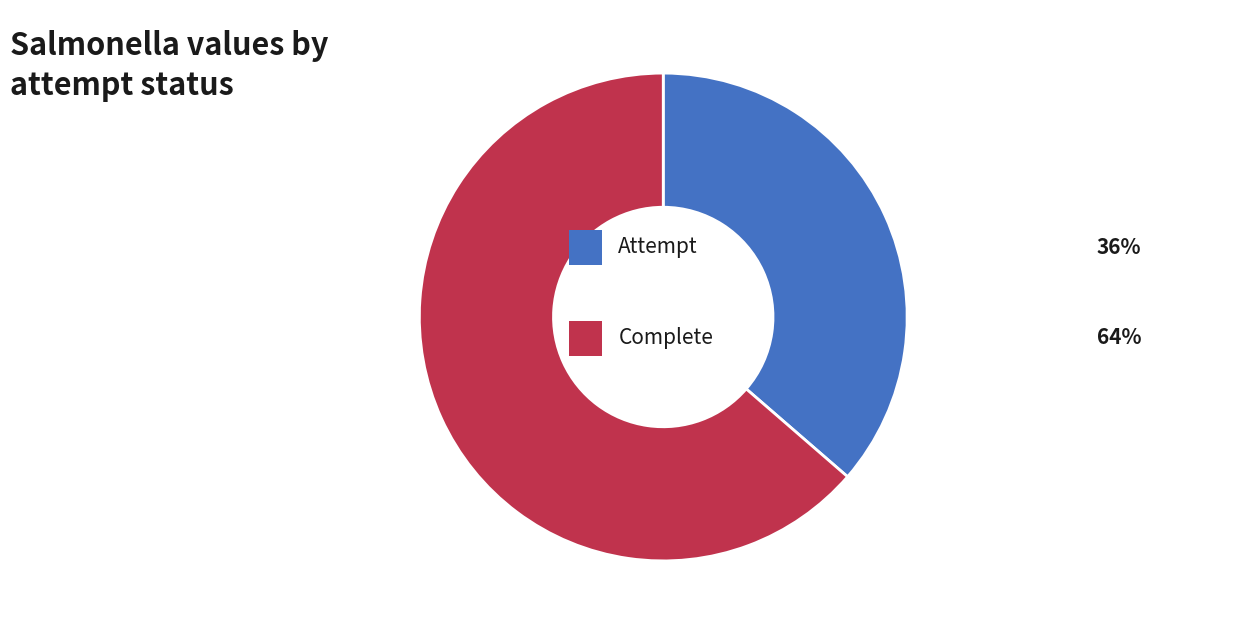

Is there any slice that represents more than half of the pie?

Yes